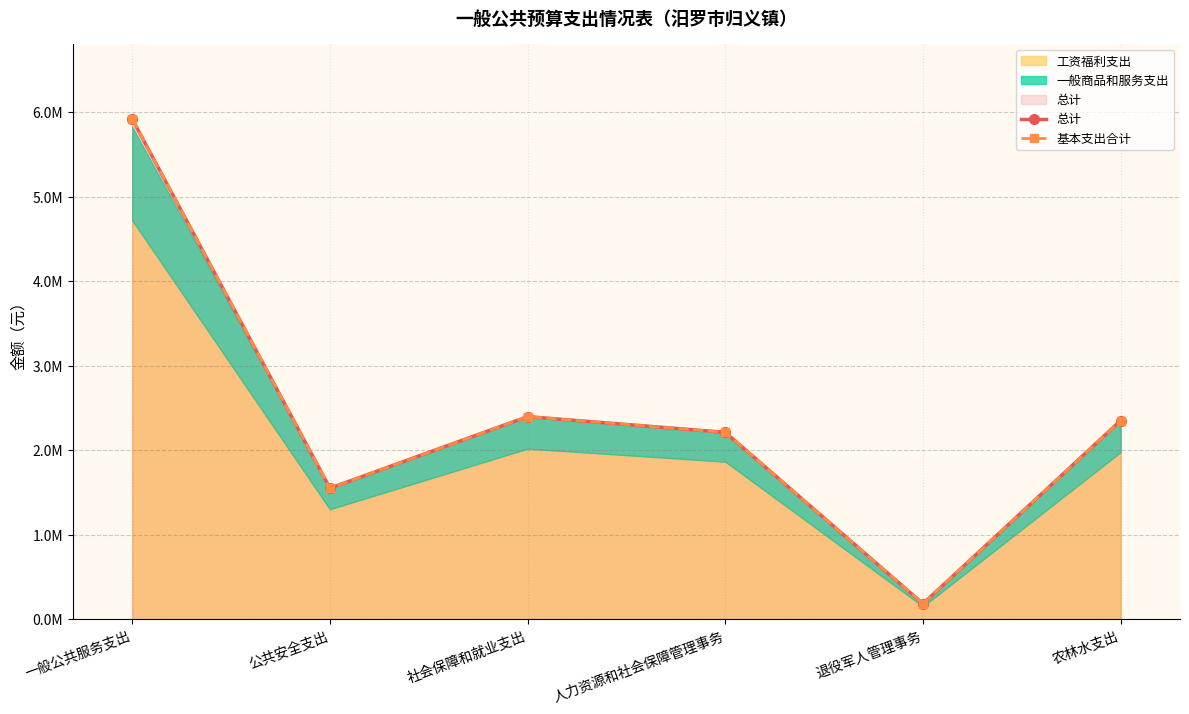

What is the label of the 1st point from the right?

农林水支出